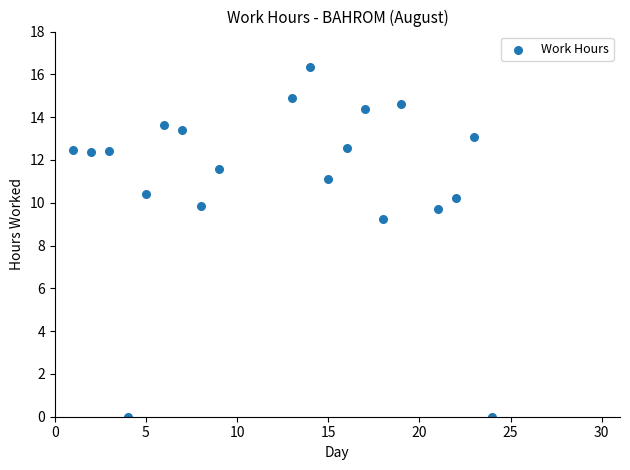

What is the range of X values (max minus min)?

23.0